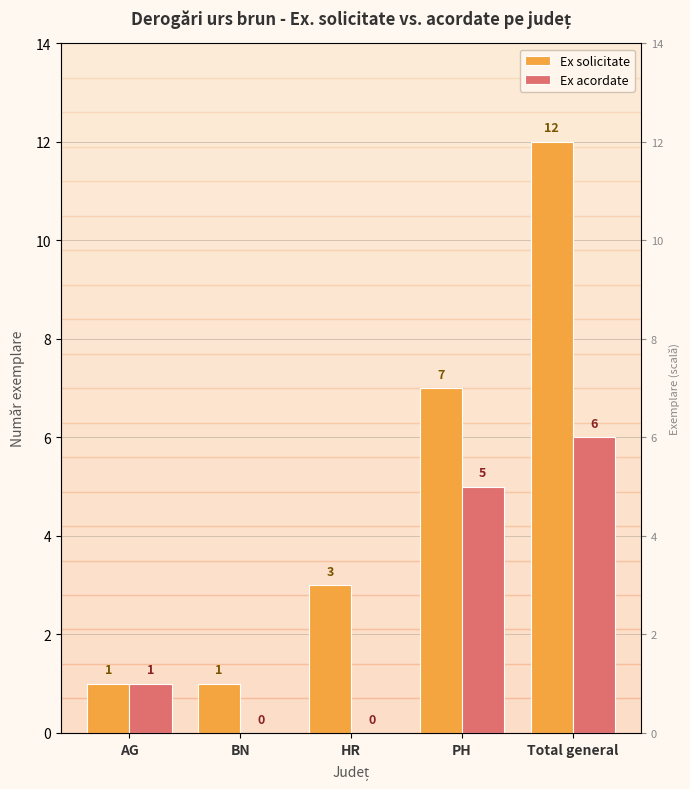

What is the average value of the Ex acordate series?

2